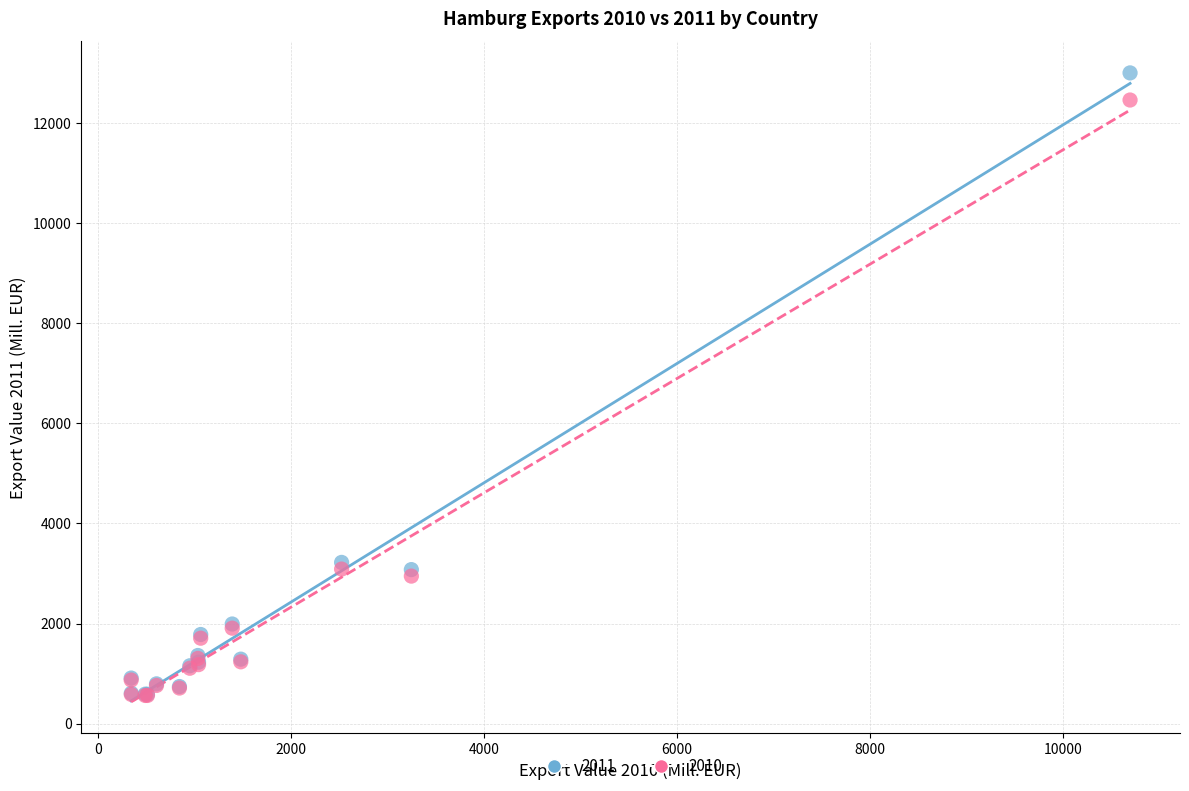

What are all the series names shown in the legend?

2011, 2010